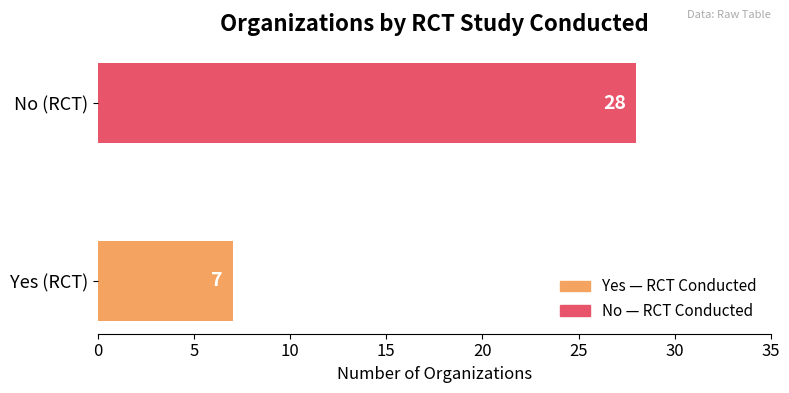

True or false: the data shows 7 at Yes (RCT).

True